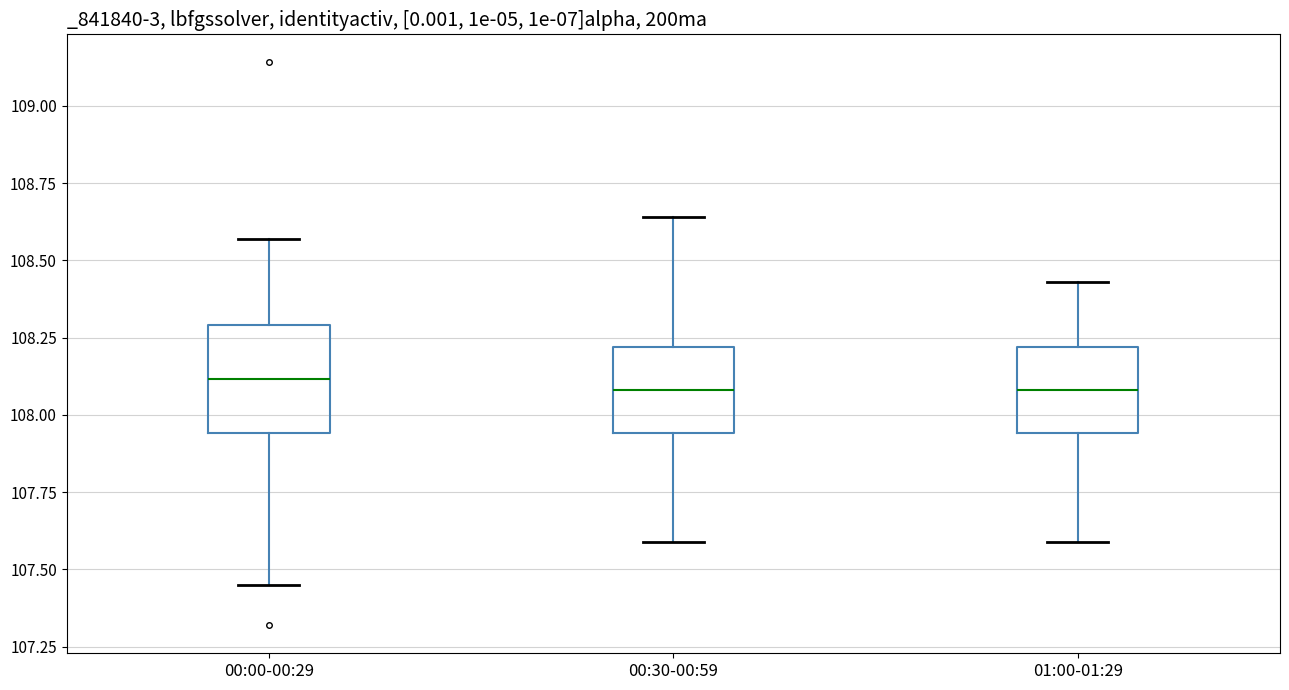

Reading left to right, transcribe this box plot: for each box, give where its median line is, the range the box spans, and where its two whiskers end, as read against the y-axis. The values are not printed on the chart, so give them approximately, as read against the axis.

00:00-00:29: median 108.10, box 107.95 to 108.30, whiskers 107.45 to 108.55
00:30-00:59: median 108.10, box 107.95 to 108.20, whiskers 107.60 to 108.65
01:00-01:29: median 108.10, box 107.95 to 108.20, whiskers 107.60 to 108.45